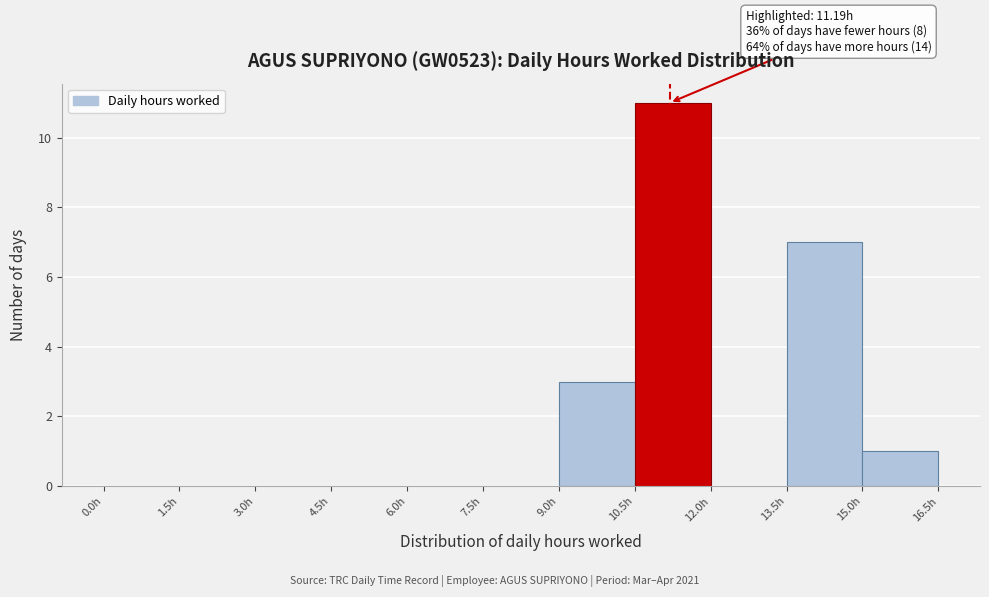

Which range on the x-axis has the tallest bar?

10.5 to 12.0